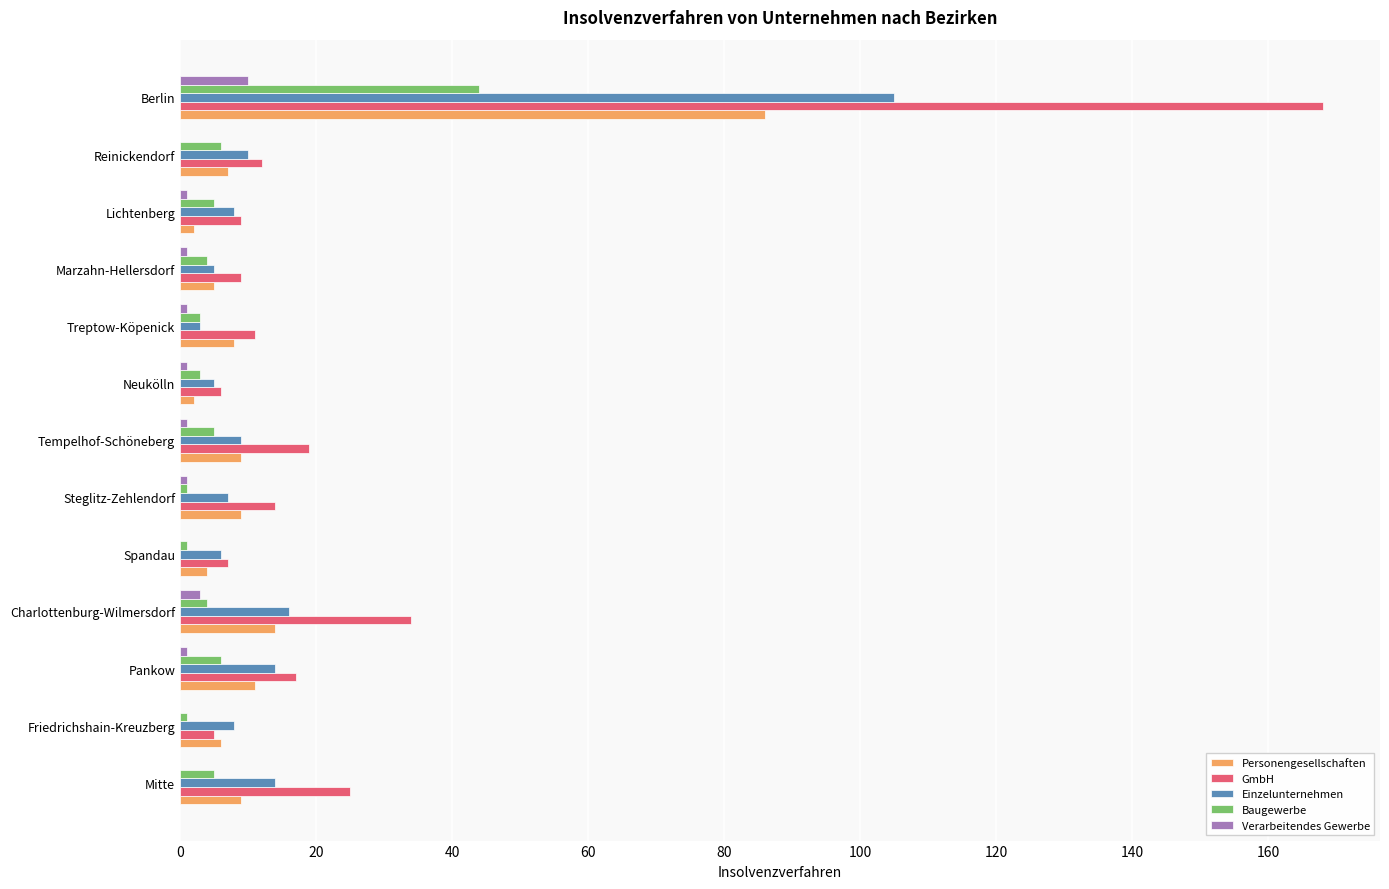

What is the greatest value displayed?

168